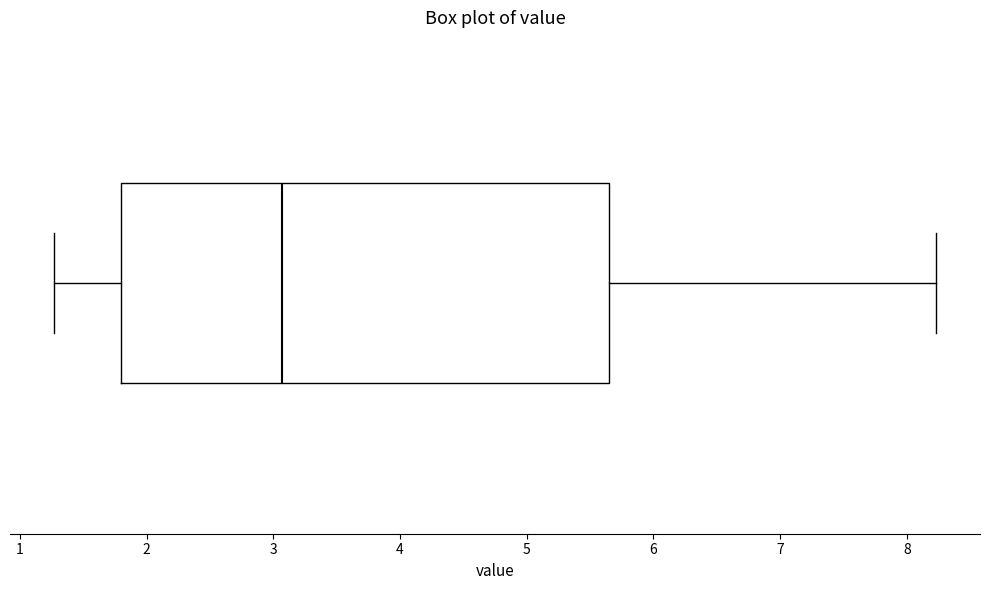

Read this box plot against the x-axis: the position of the median line, the range covered by the box, and the ends of both whiskers. The values are not printed on the chart, so give them approximately, as read against the axis.

median 3.1, box 1.8 to 5.6, whiskers 1.3 to 8.2